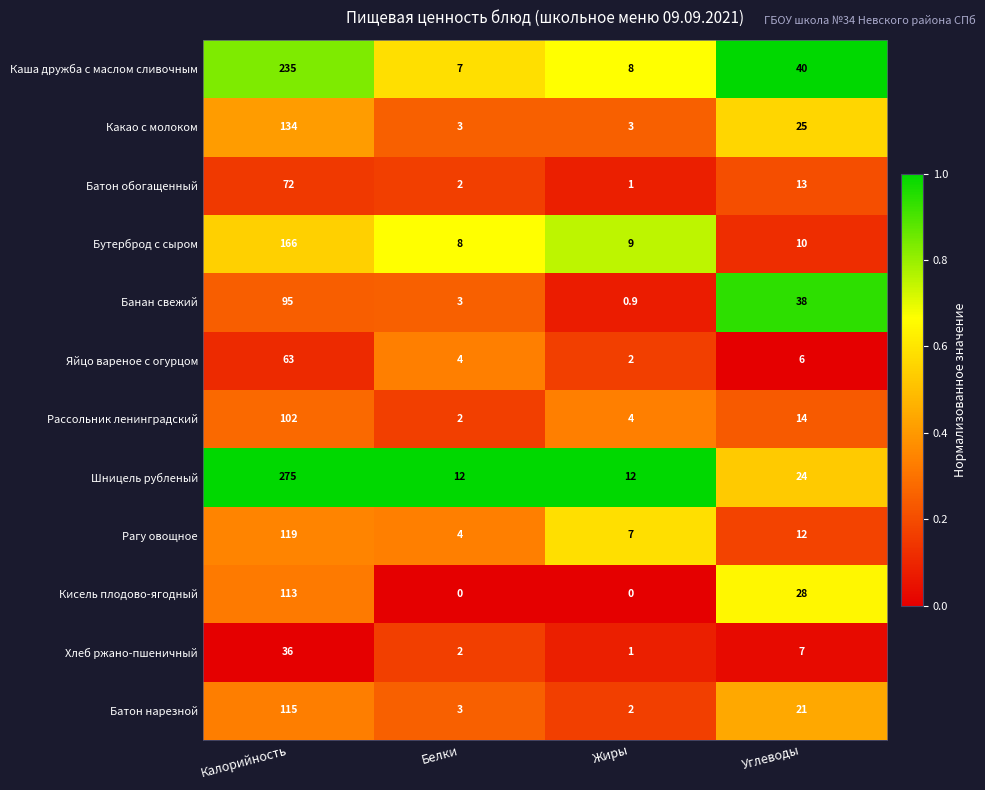

At which label does Какао с молоком first exceed 25?

Калорийность